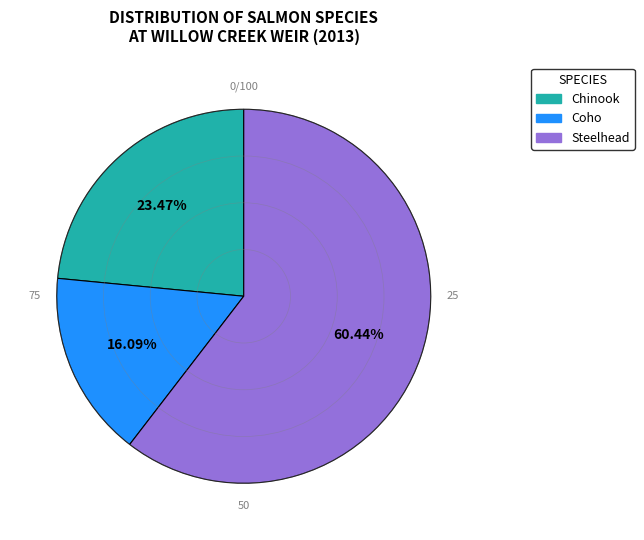

How many slices are in this pie chart?

3